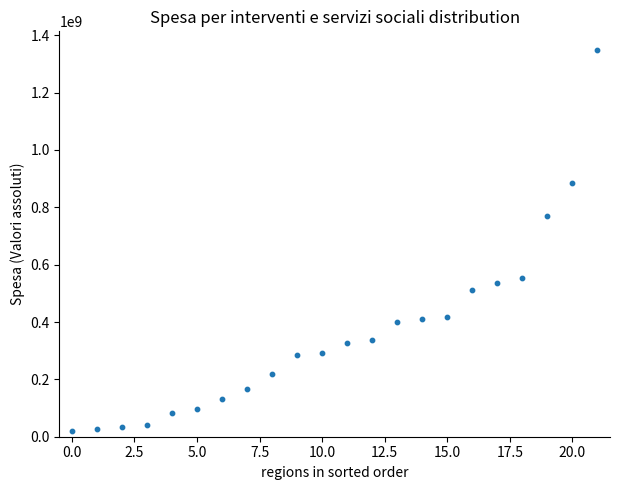

What is the range of Y values (max minus min)?

1325943060